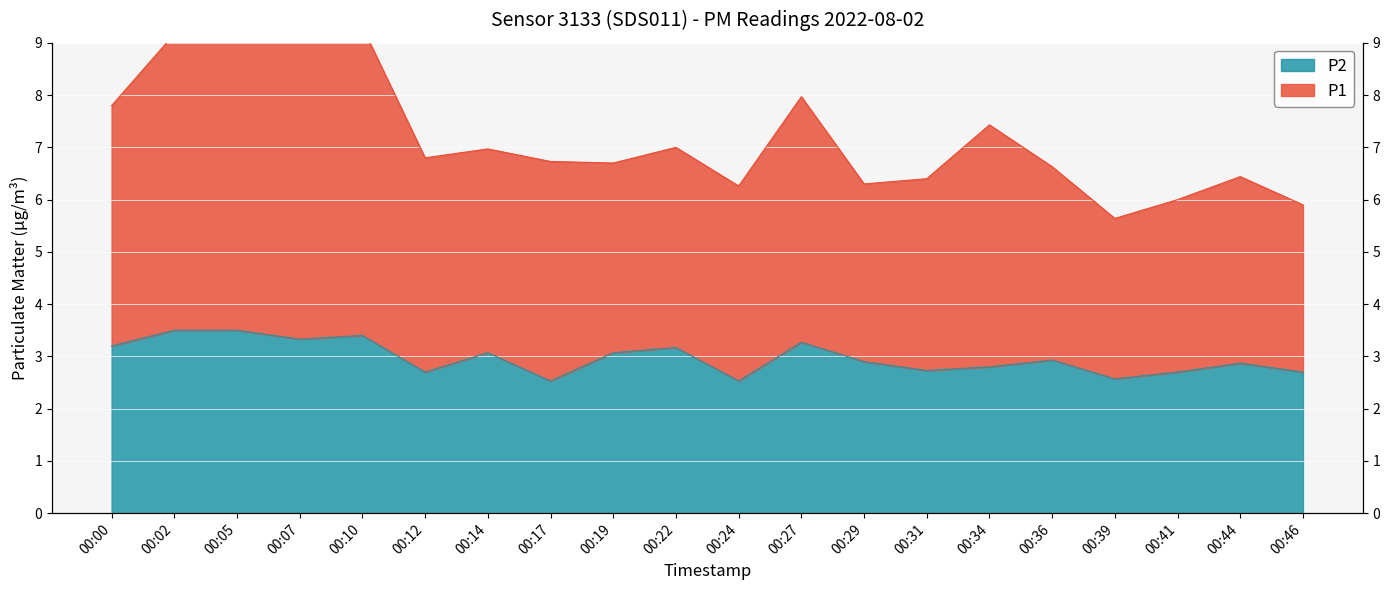

How many distinct data groups are displayed?

2